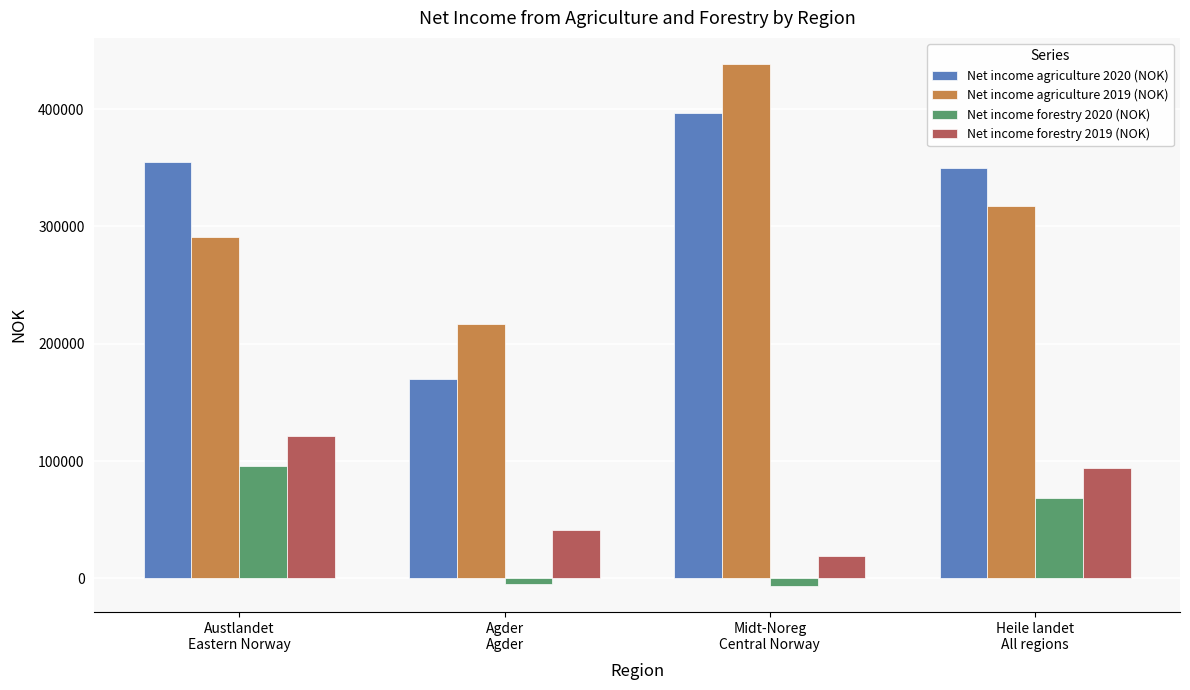

At which label does Net income forestry 2019 (NOK) reach its minimum?

Midt-Noreg
Central Norway